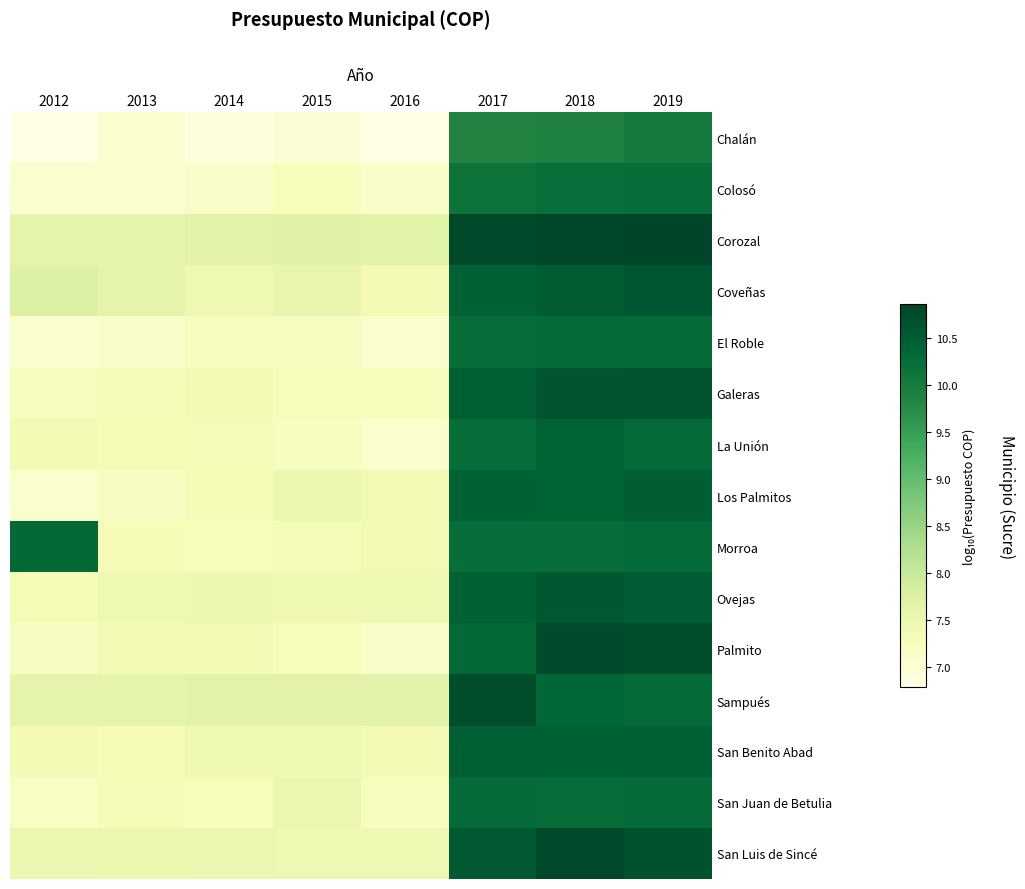

What is the maximum value shown in the chart?

10.9